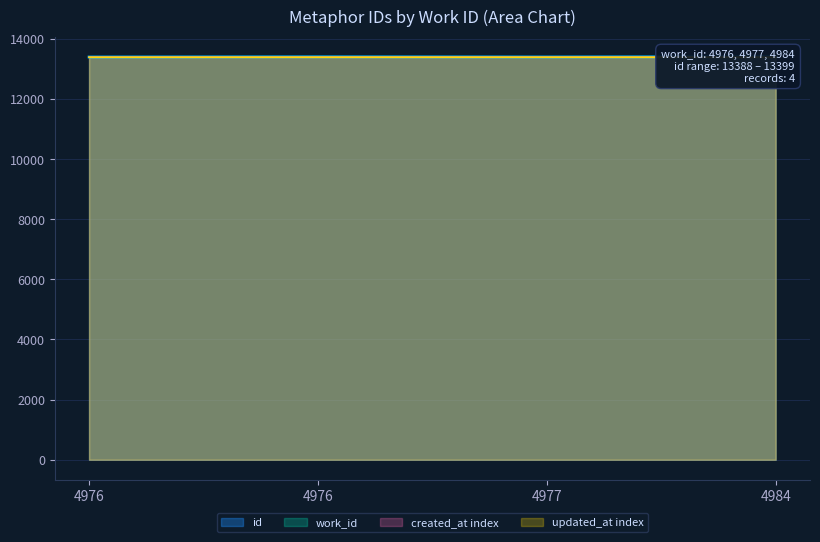

True or false: the data shows 13389 at 4977.

True